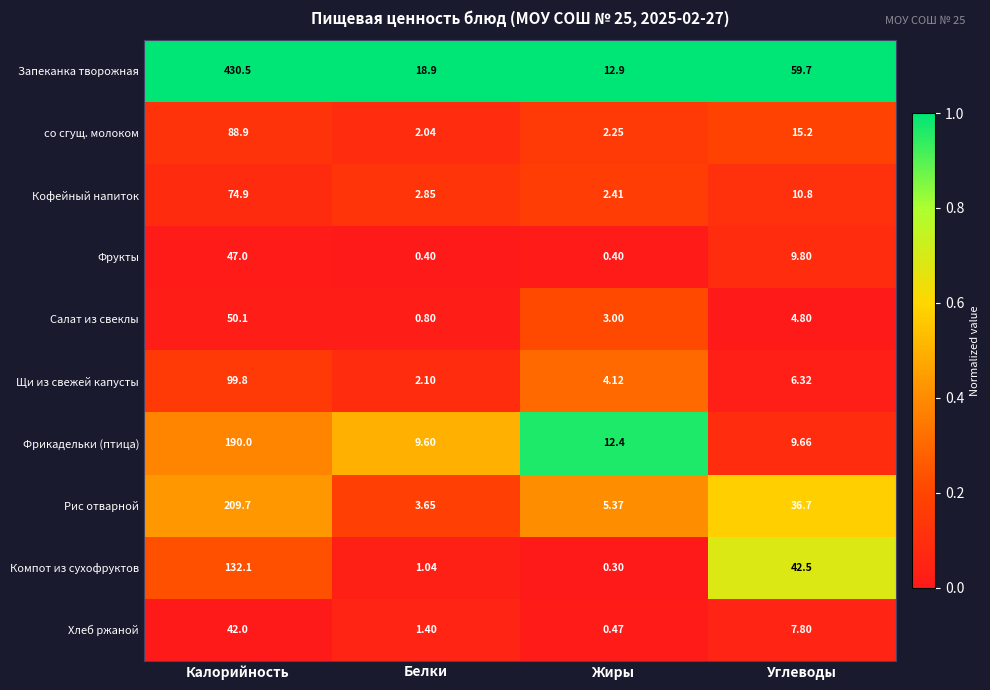

Which series changed the most between Калорийность and Белки?

Запеканка творожная